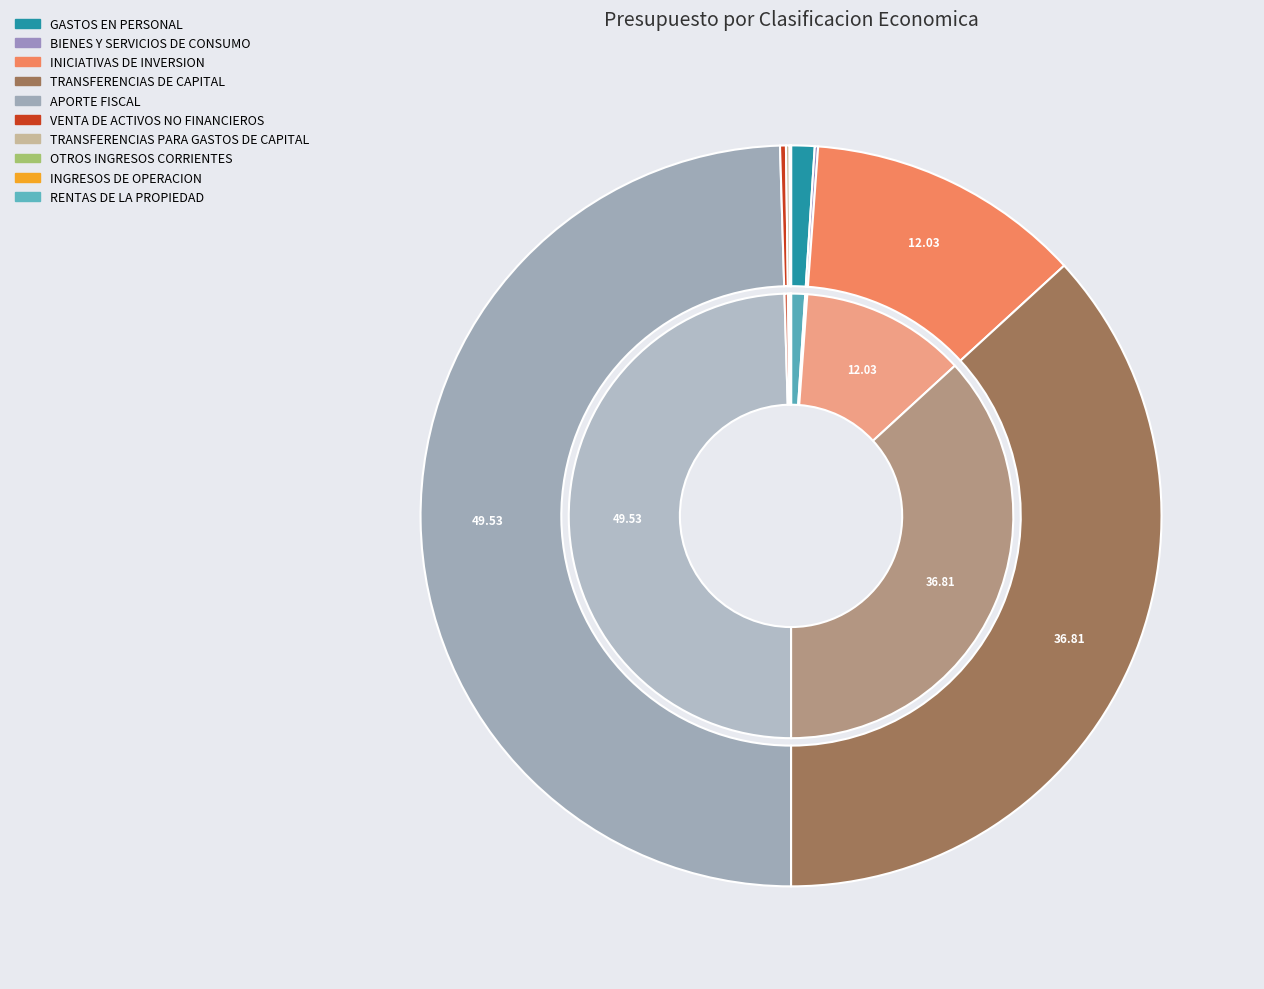

To the nearest percent, what is the average slice percentage?

10%